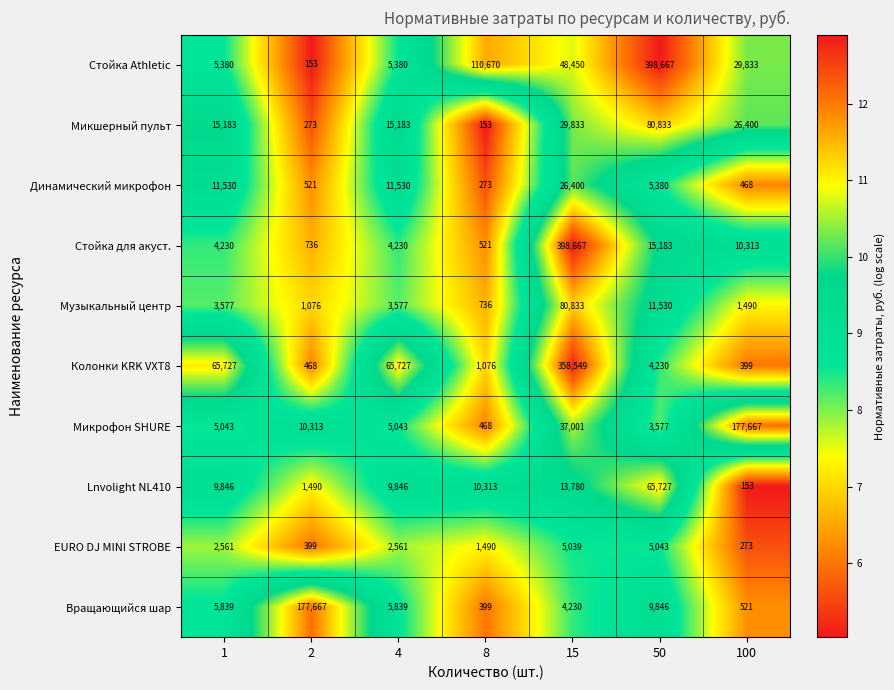

What is the difference between the Микрофон SHURE values at 4 and 100?

172624